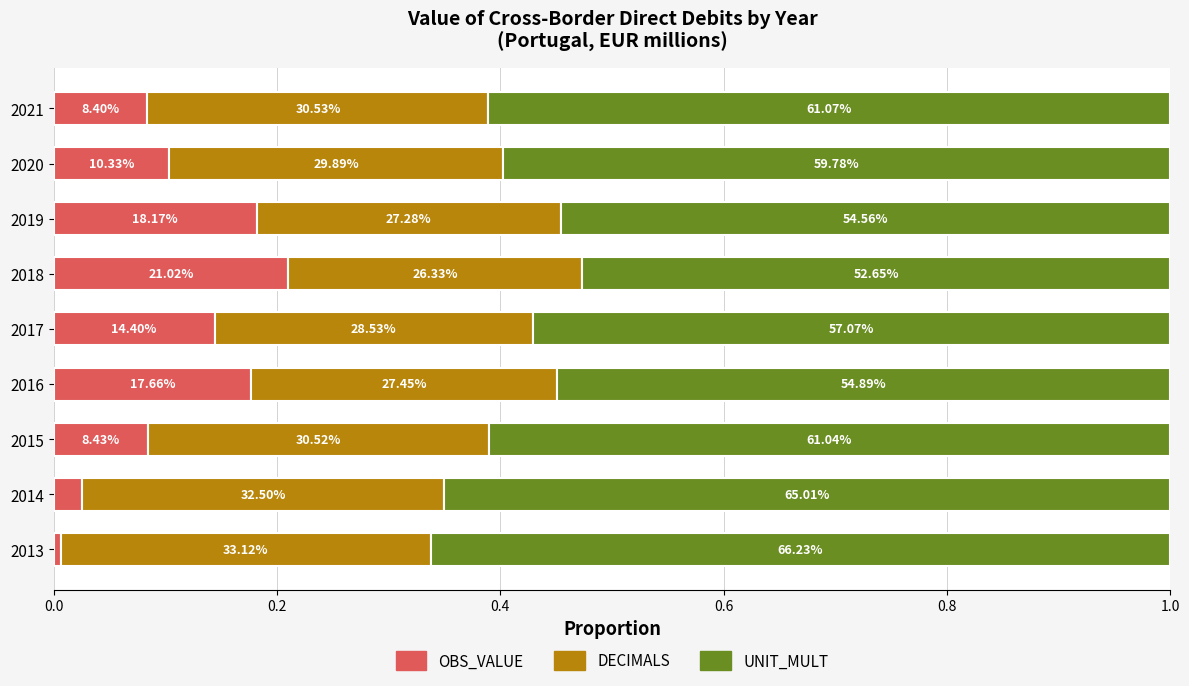

What is the difference between the maximum and second lowest values in the OBS_VALUE series?

0.2